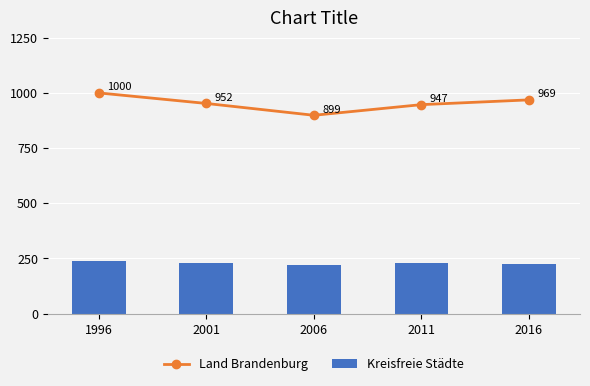

What is the difference between the maximum and minimum values in the Land Brandenburg series?

101.3